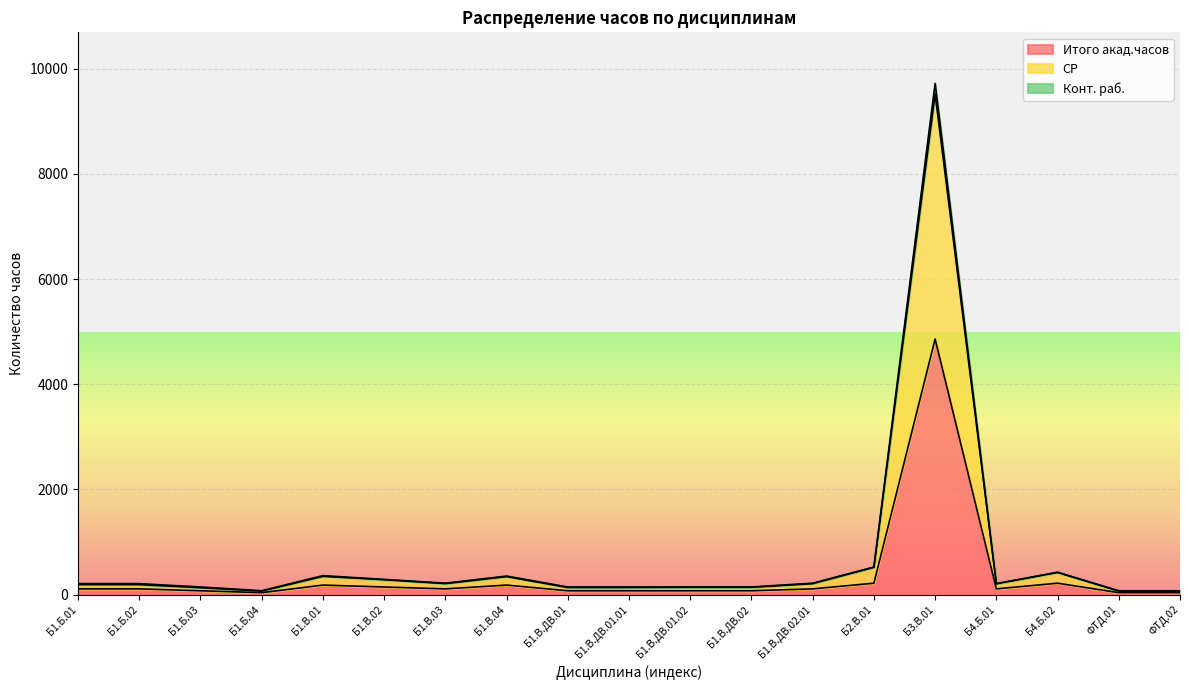

What is the lowest value of the СР series?

65.7